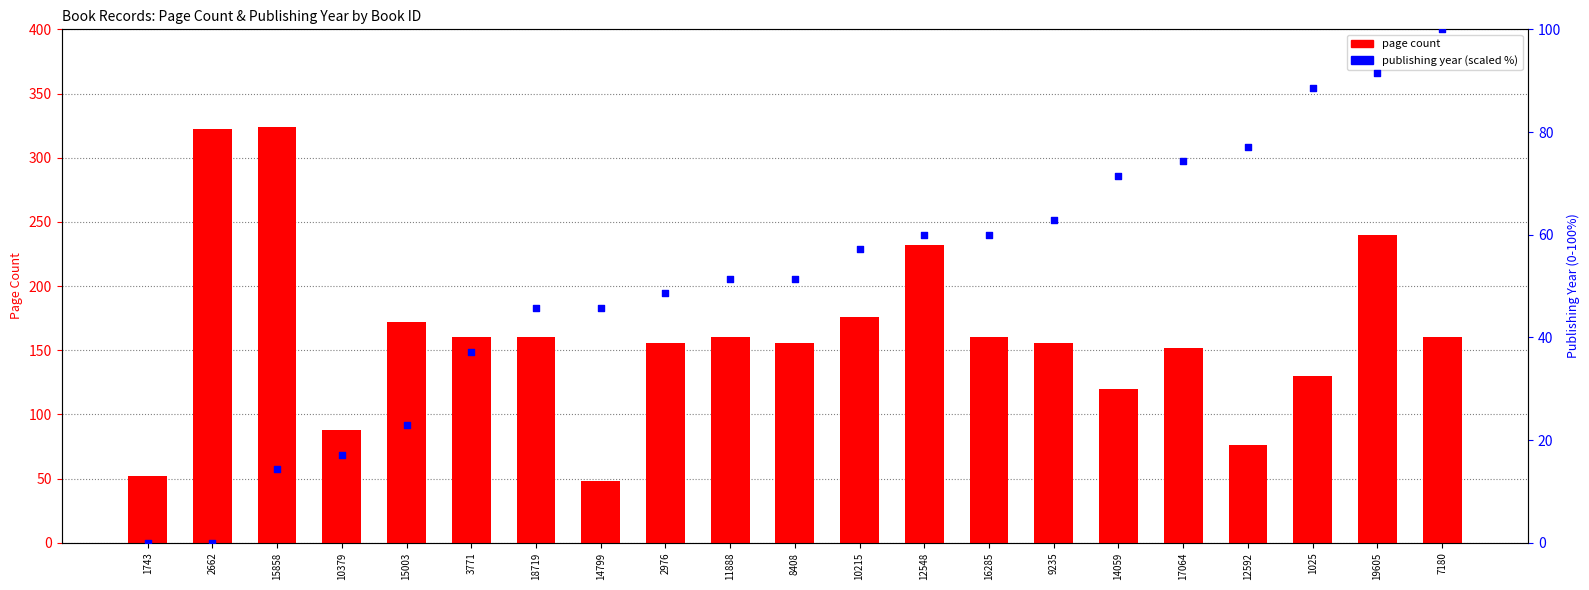

Is the value of publishing year (scaled %) at 16285 greater than the value of page count at 2976?

No